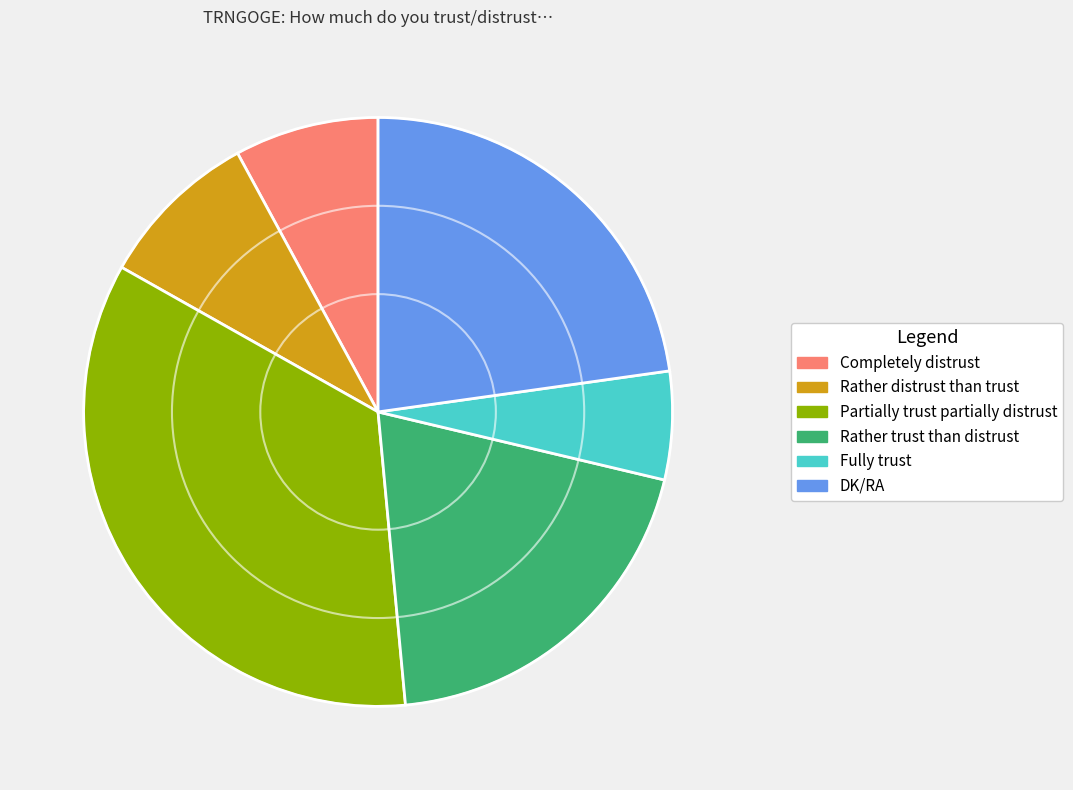

Combined, do Rather trust than distrust and Partially trust partially distrust account for over 50%?

Yes